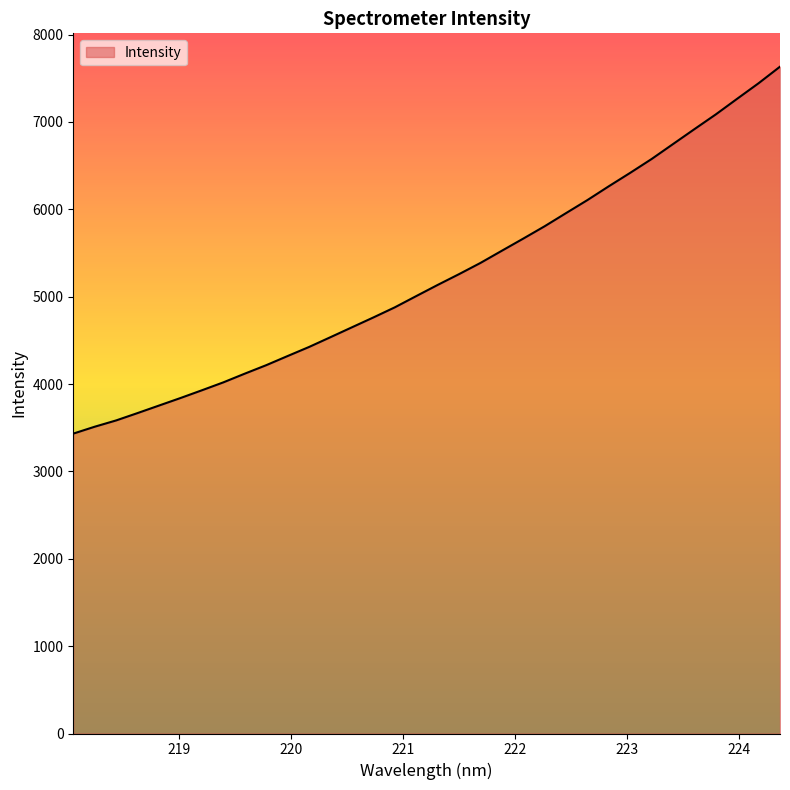

What is the difference between the maximum and minimum values?

4200.4